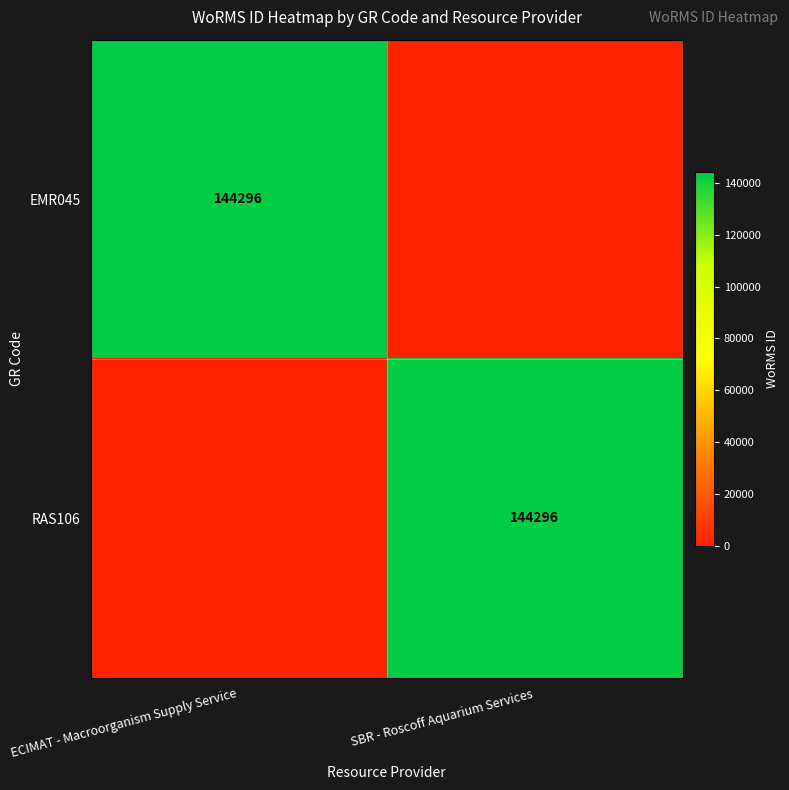

The value of EMR045 at ECIMAT - Macroorganism Supply Service is 192478. True or false?

False